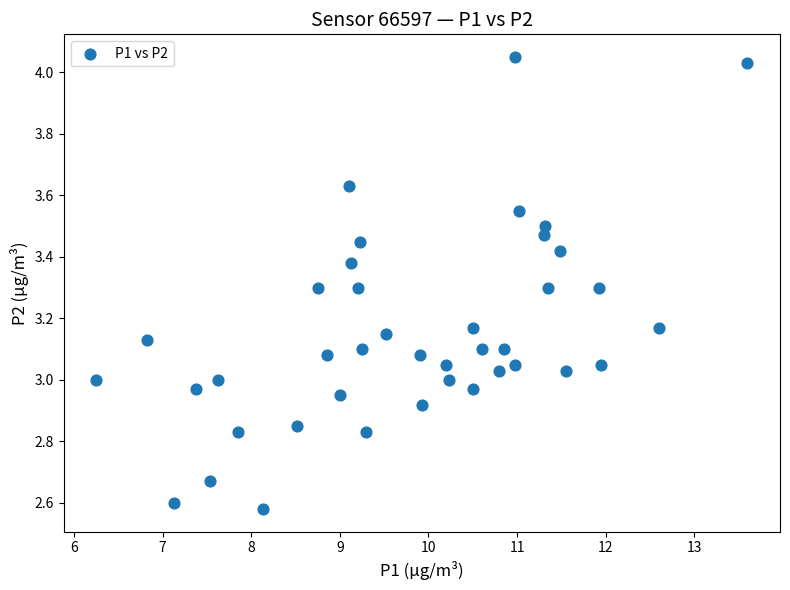

What is the range of X values (max minus min)?

7.3